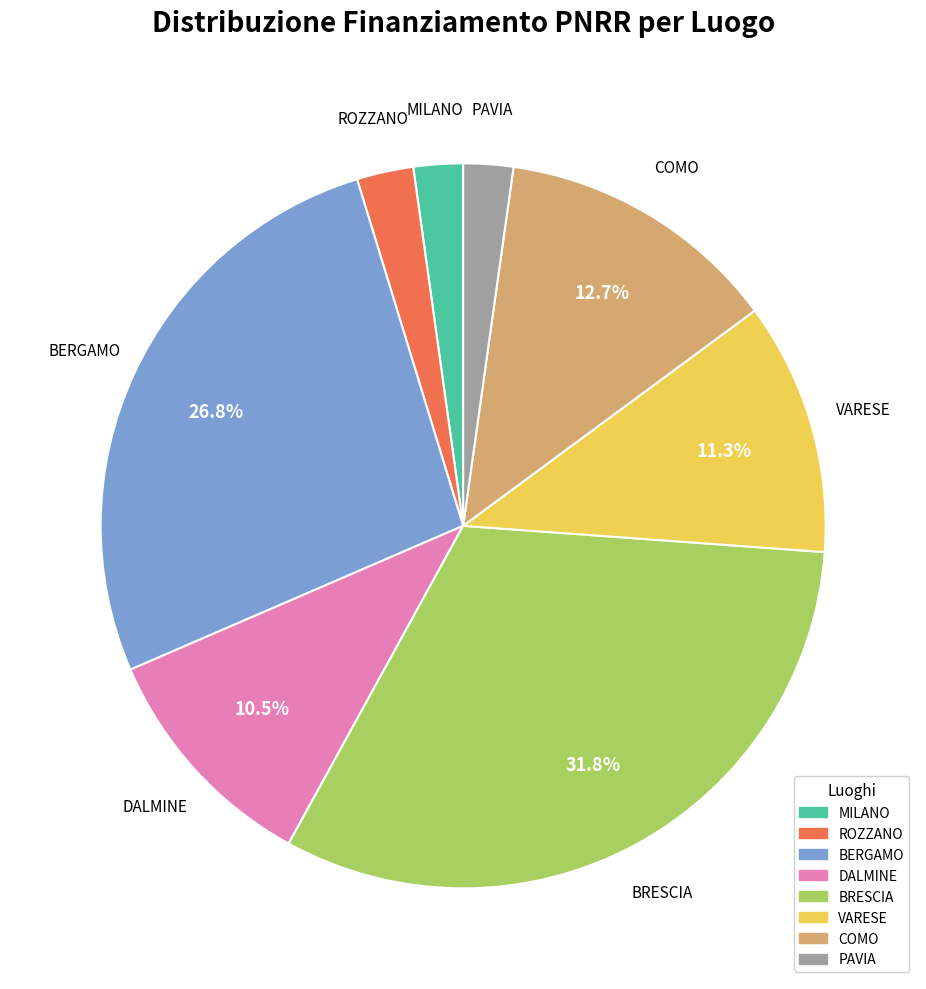

What percentage is the VARESE slice, to the nearest percent?

11%